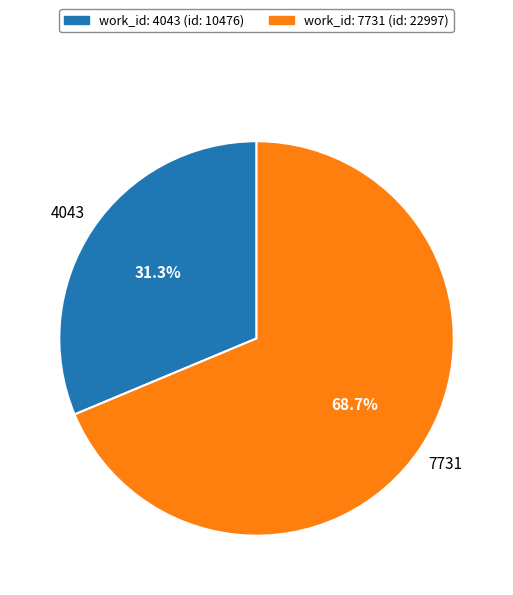

Is there any slice that represents more than half of the pie?

Yes